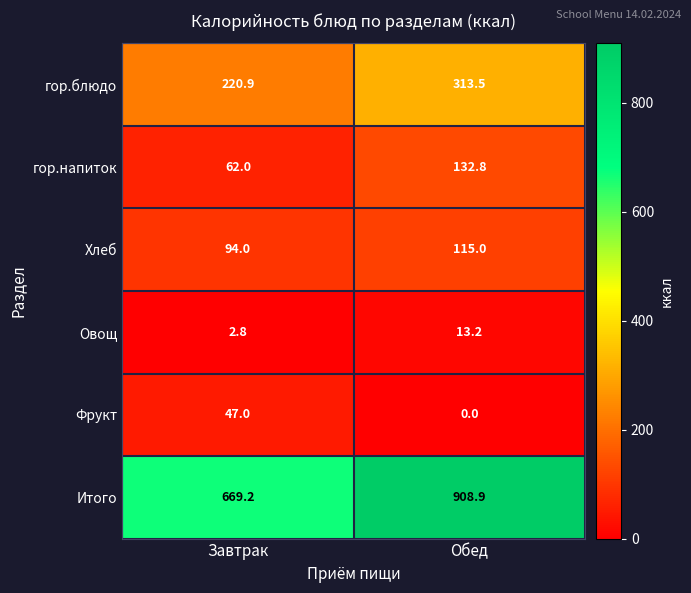

Count the number of categories in the chart.

2